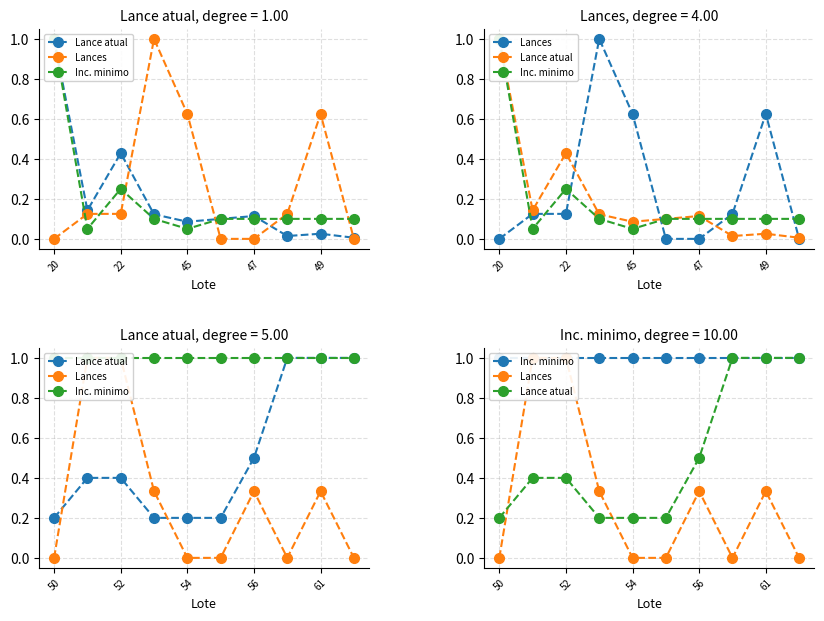

Is it true that Lances equals -0.3 at 54?

False